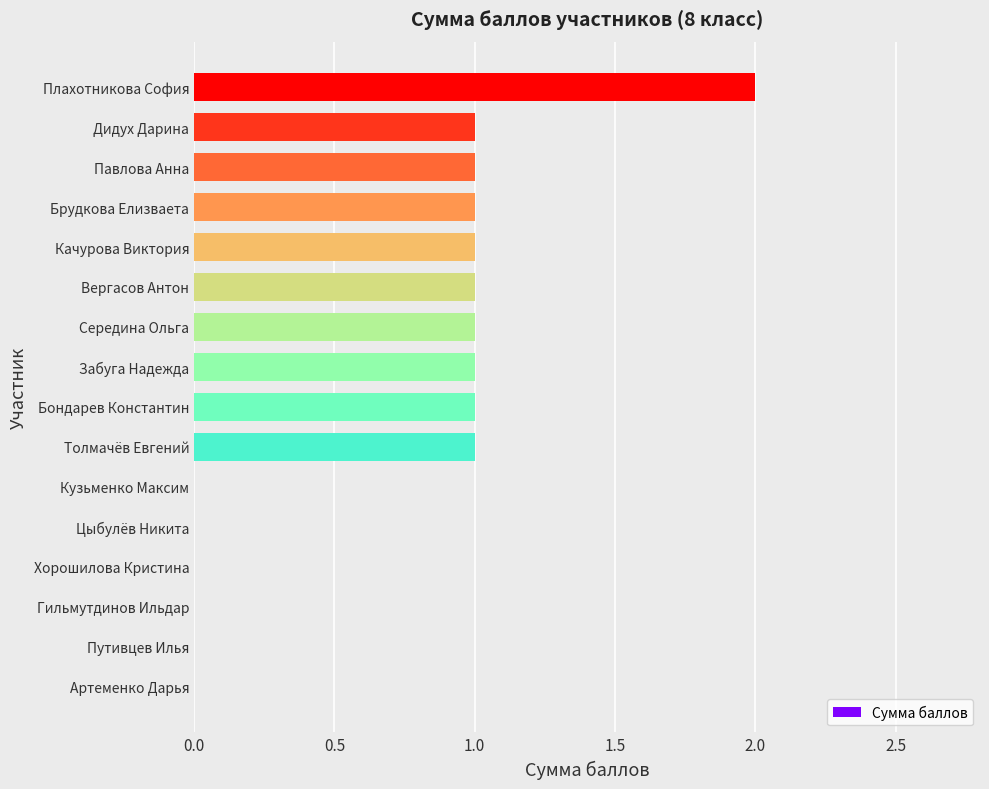

Is it true that the value at Дидух Дарина is 0?

False